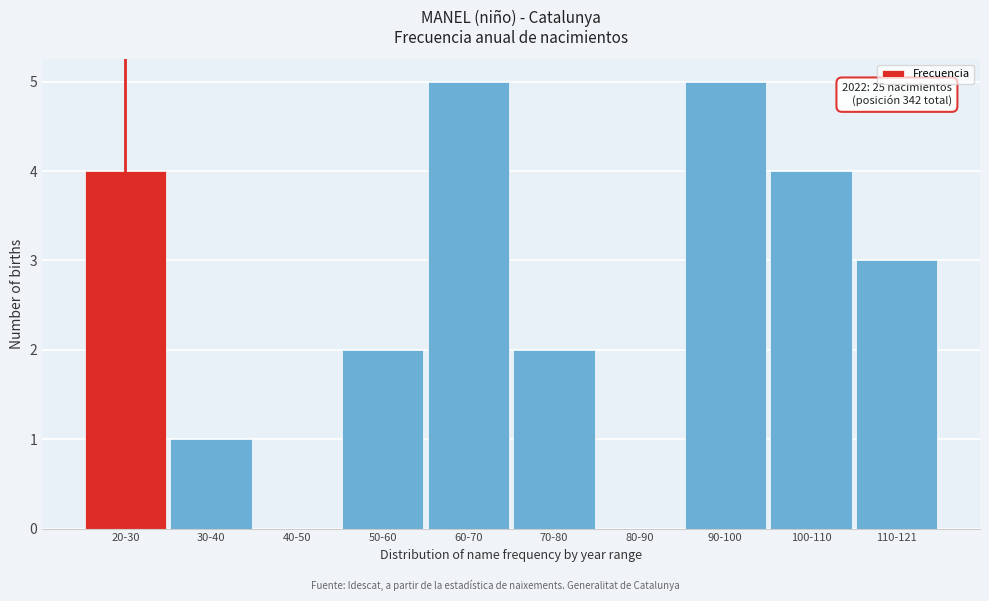

Reading left to right, what are all the values shown in this chart?

20-30=4	30-40=1	40-50=0	50-60=2	60-70=5	70-80=2	80-90=0	90-100=5	100-110=4	110-121=3